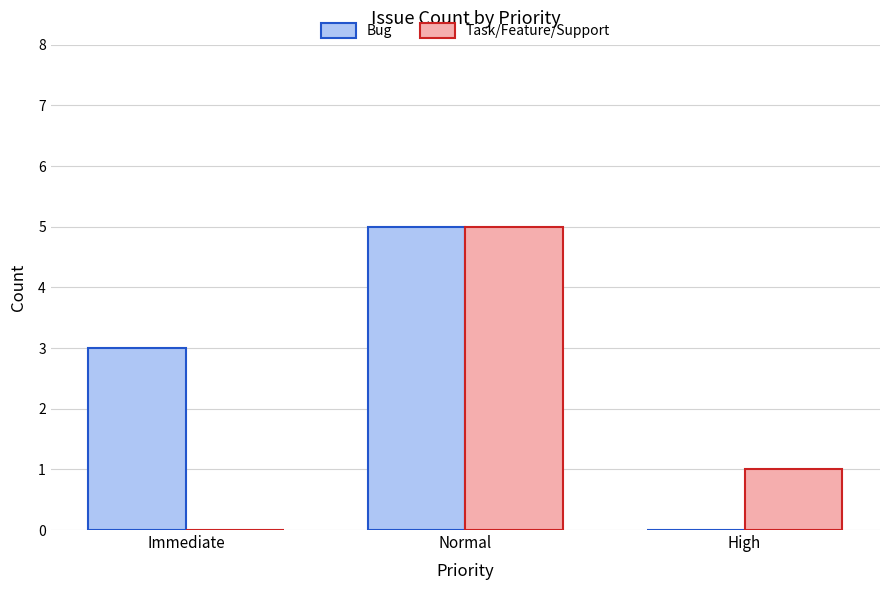

At which label is Task/Feature/Support closest to 2?

High